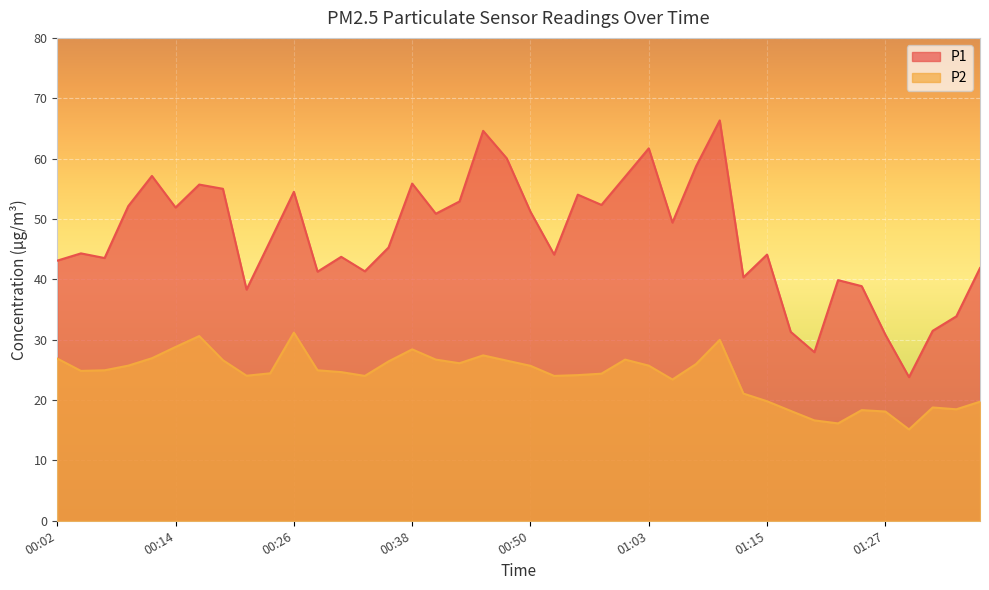

What is the sum of the P2 values at 00:19 and 00:11?

53.5